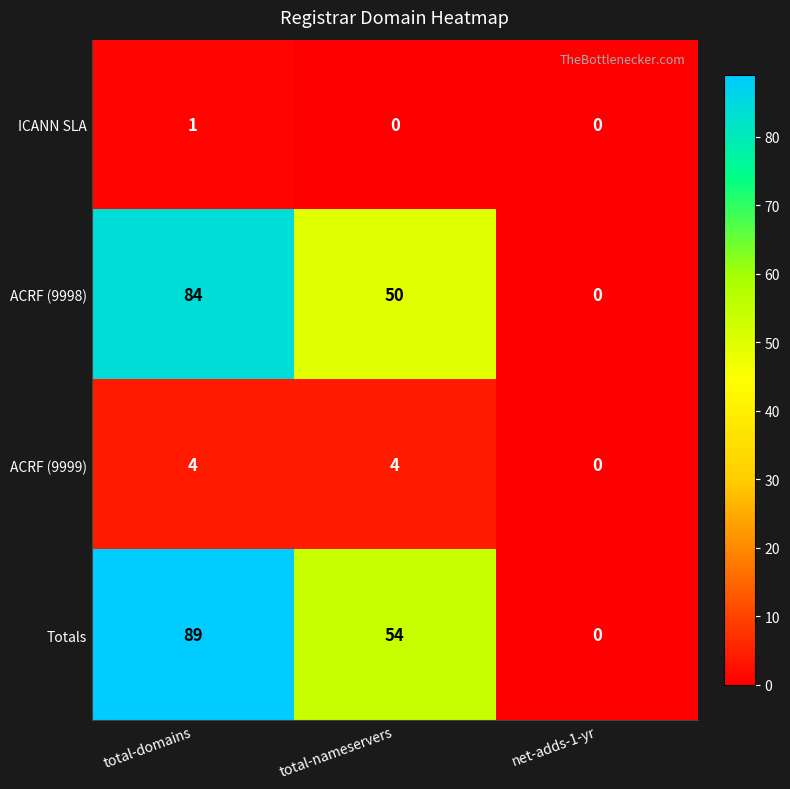

The ACRF (9999) series shows 4 at total-nameservers. True or false?

True